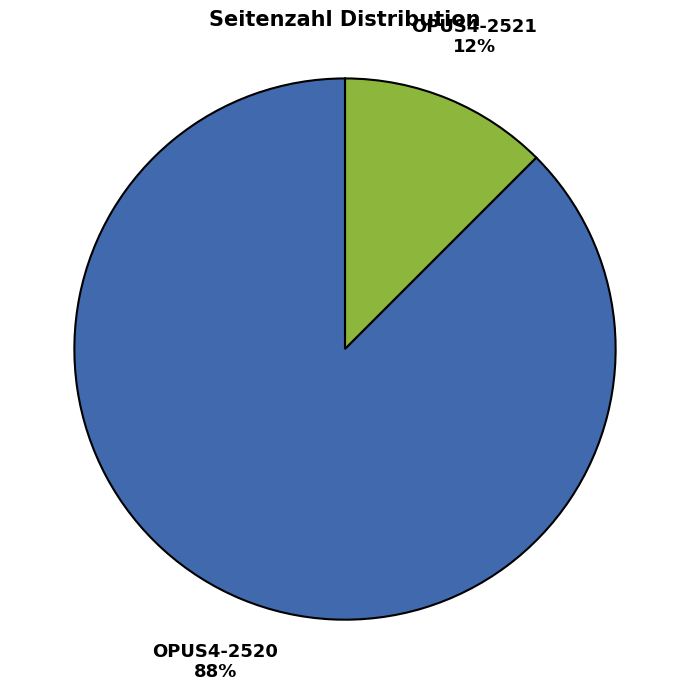

Do OPUS4-2520 and OPUS4-2521 together represent more than half of the pie?

Yes